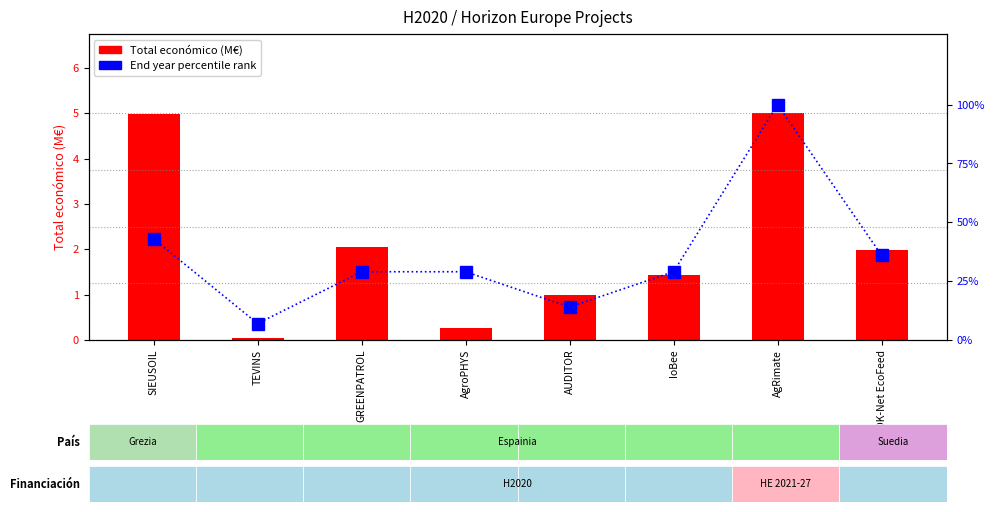

What is the minimum value for End year percentile rank?

7.0